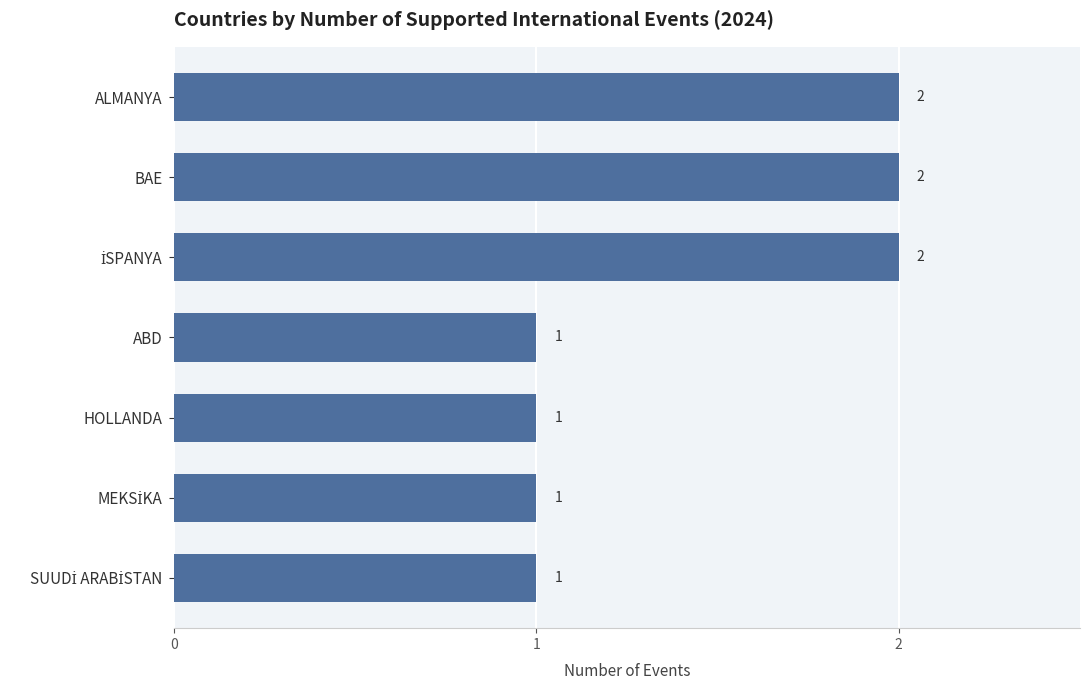

What is the label of the 6th bar from the bottom?

BAE